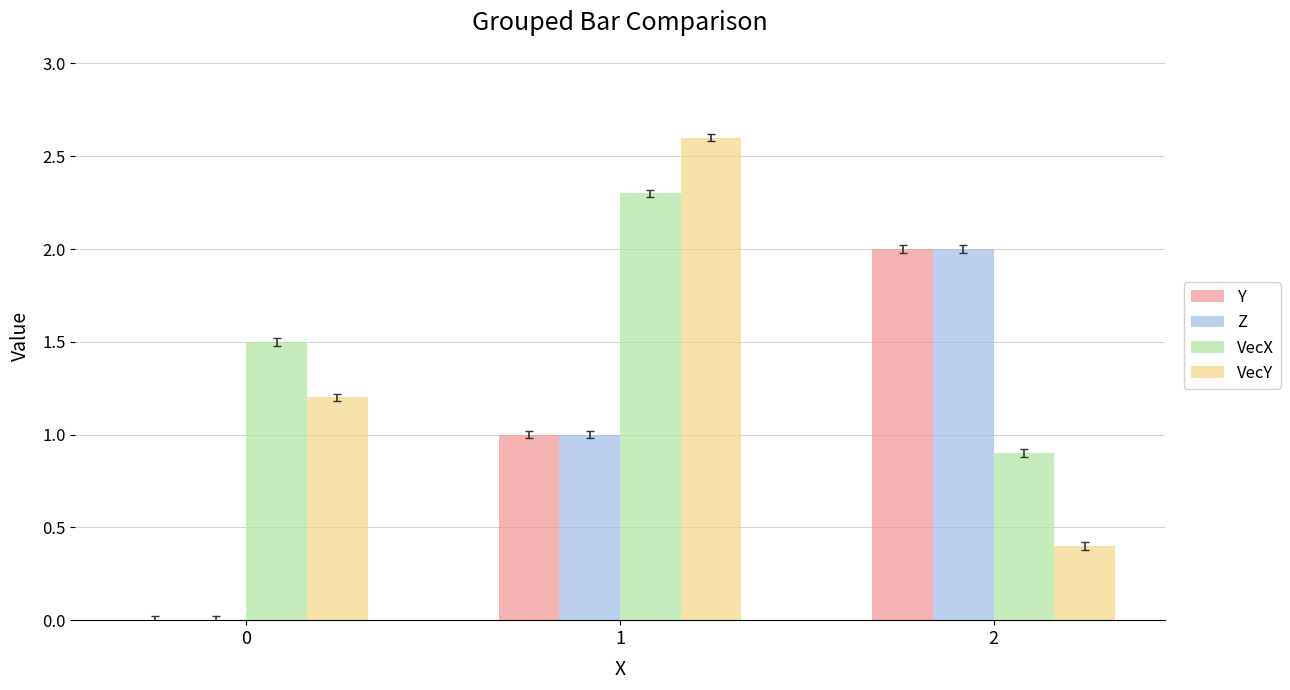

How many groups of bars are there?

3